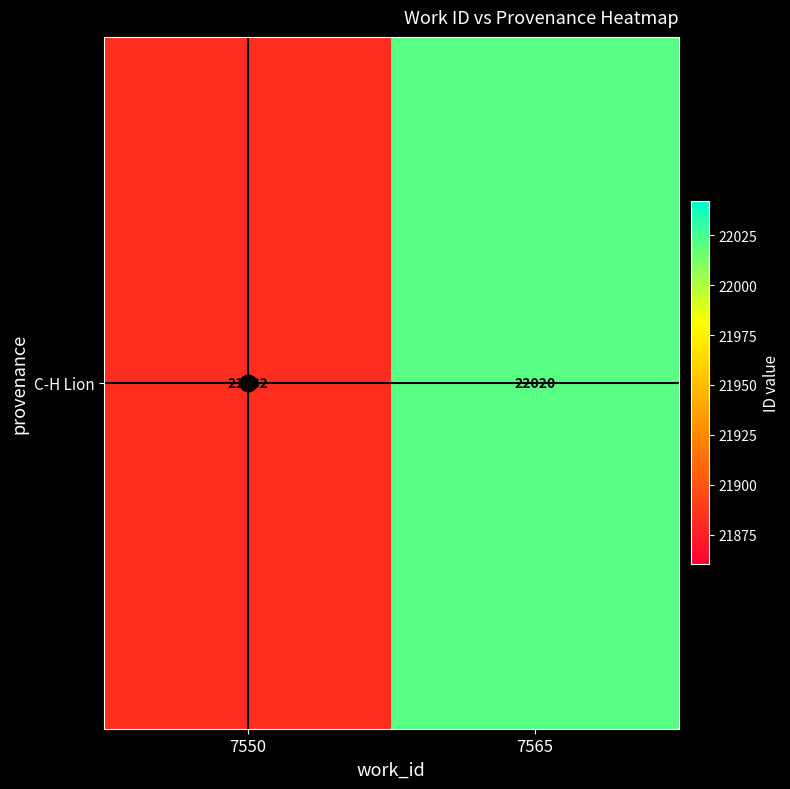

What is the difference between the values at 7565 and 7550?

138